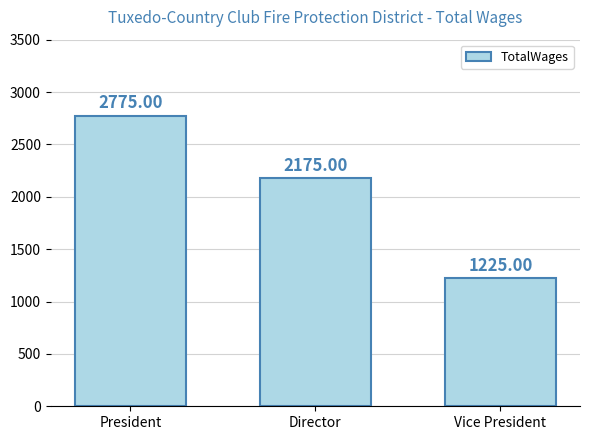

True or false: the data shows 800 at Vice President.

False